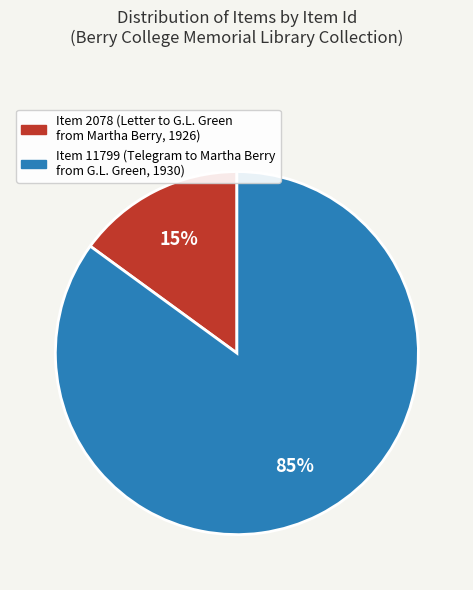

Between Item 11799 (Telegram to Martha Berry from G.L. Green, 1930) and Item 2078 (Letter to G.L. Green from Martha Berry, 1926), which is larger?

Item 11799 (Telegram to Martha Berry from G.L. Green, 1930)